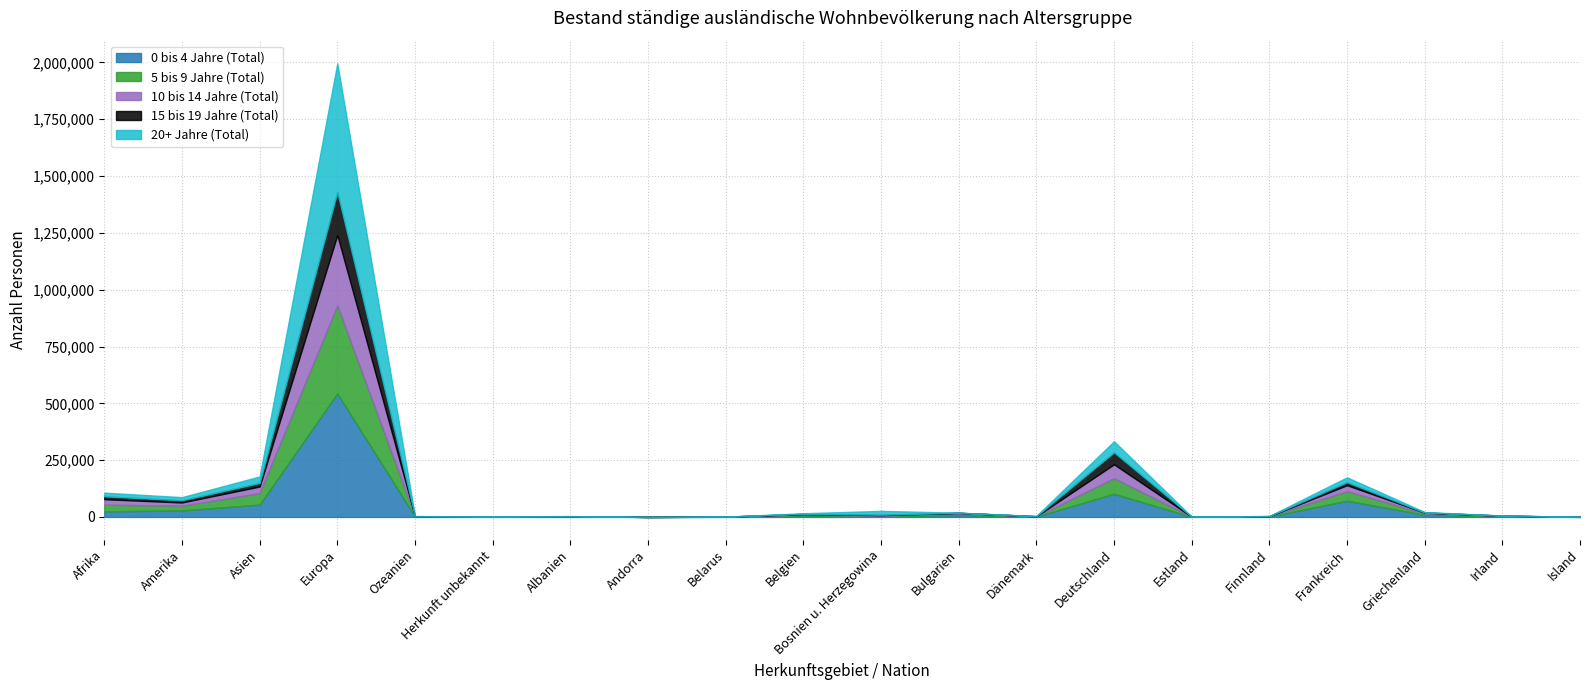

Is it true that 10 bis 14 Jahre (Total) equals 95 at Island?

True